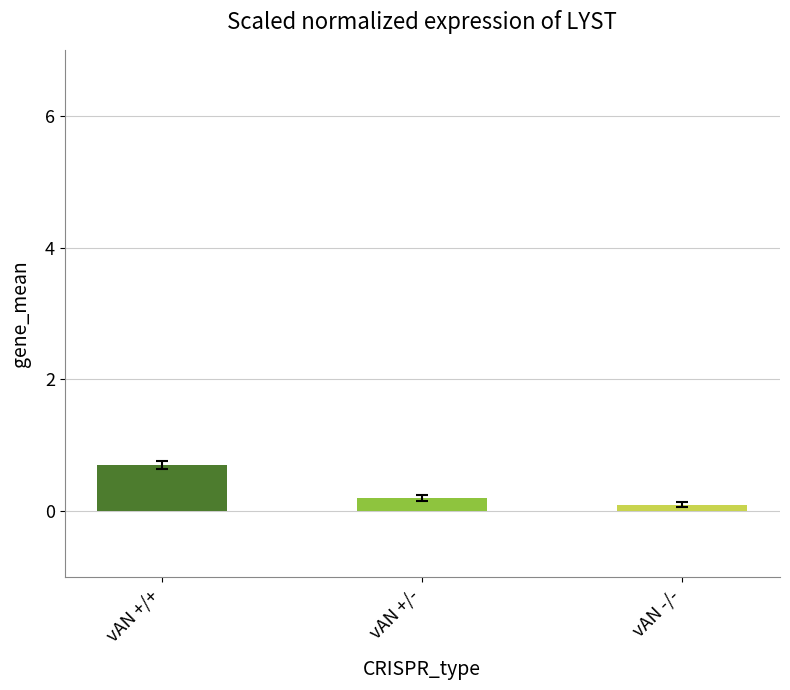

What is the difference between the maximum and second lowest values?

0.5